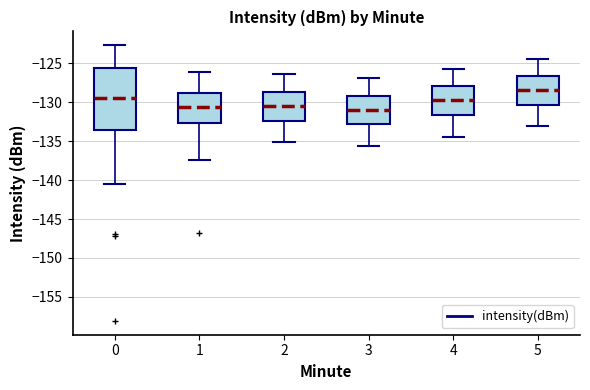

Which box is the tallest, from its lower edge to its upper edge?

0